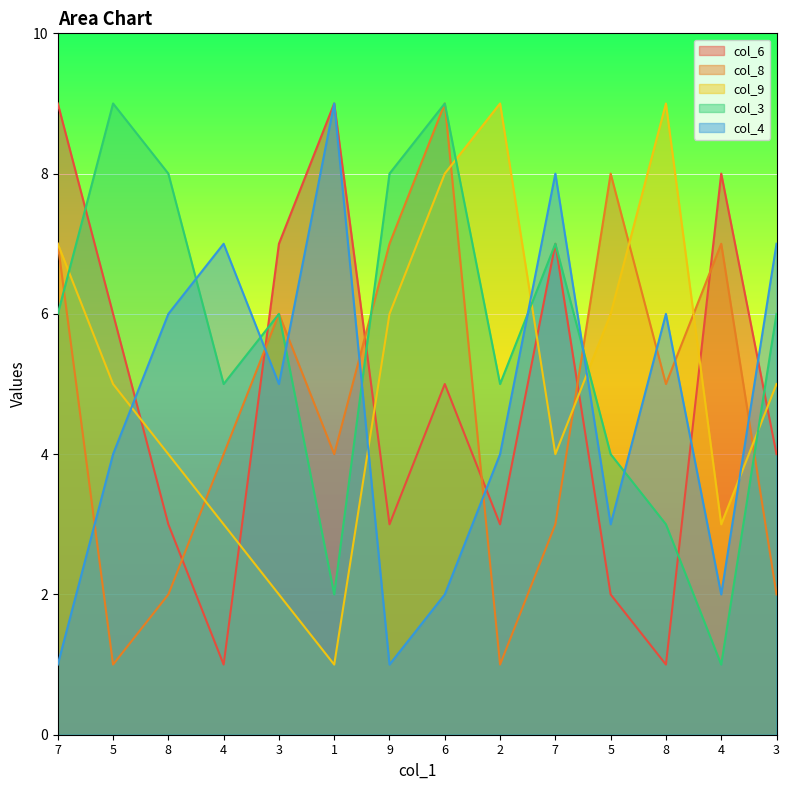

What is the sum of the col_6 values at 5 and 6?

7